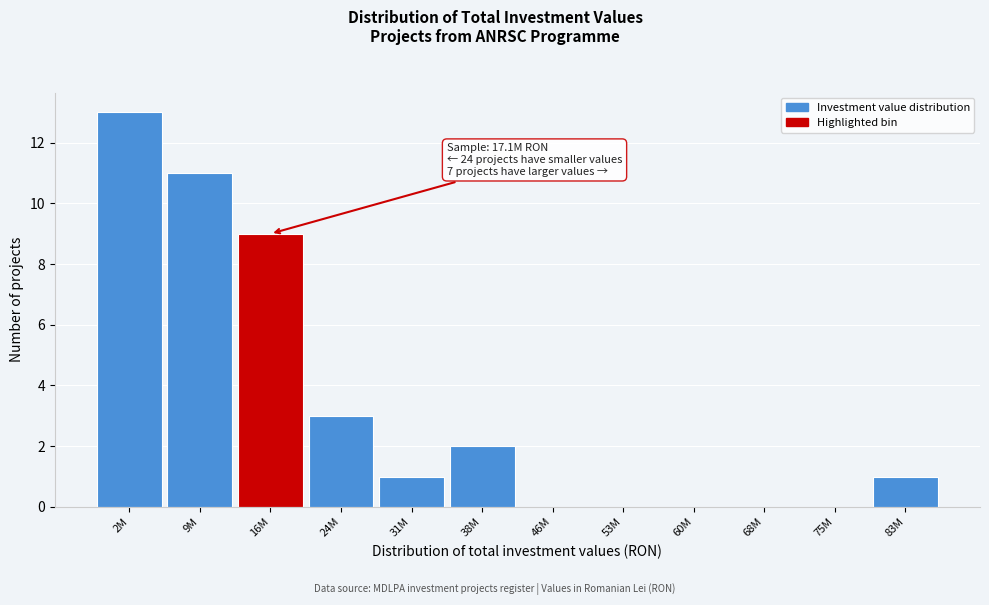

Reading left to right, transcribe all the data shown in this chart.

2M=13	9M=11	16M=9	24M=3	31M=1	38M=2	46M=0	53M=0	60M=0	68M=0	75M=0	83M=1